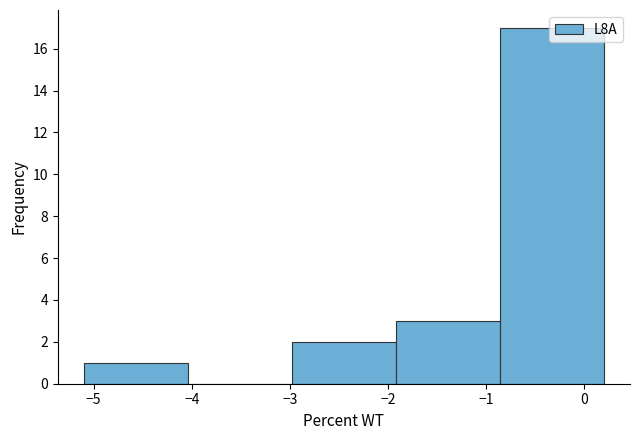

Reading left to right, transcribe this chart: for each bar, give the range it covers on the x-axis and its height. Neither the bar edges nor the heights are printed on the chart, so give them approximately, as read against the axes.

-5.10 to -4.04: 1
-4.04 to -2.98: 0
-2.98 to -1.92: 2
-1.92 to -0.86: 3
-0.86 to 0.20: 17